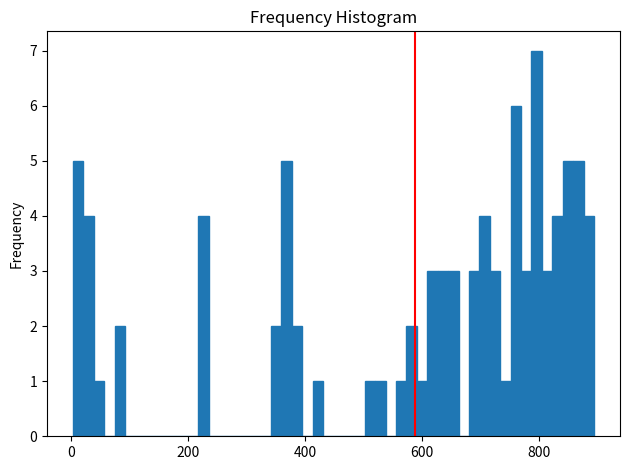

Around what value on the x-axis is the tallest bar? Give the approximate position of its centre, as read against the axis.

800